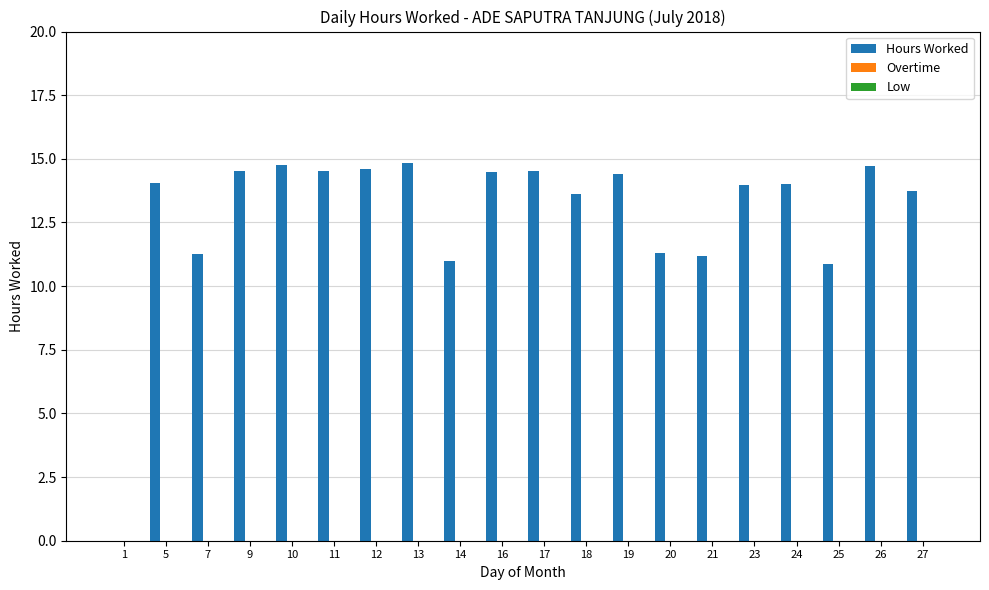

What is the greatest value displayed?

14.8